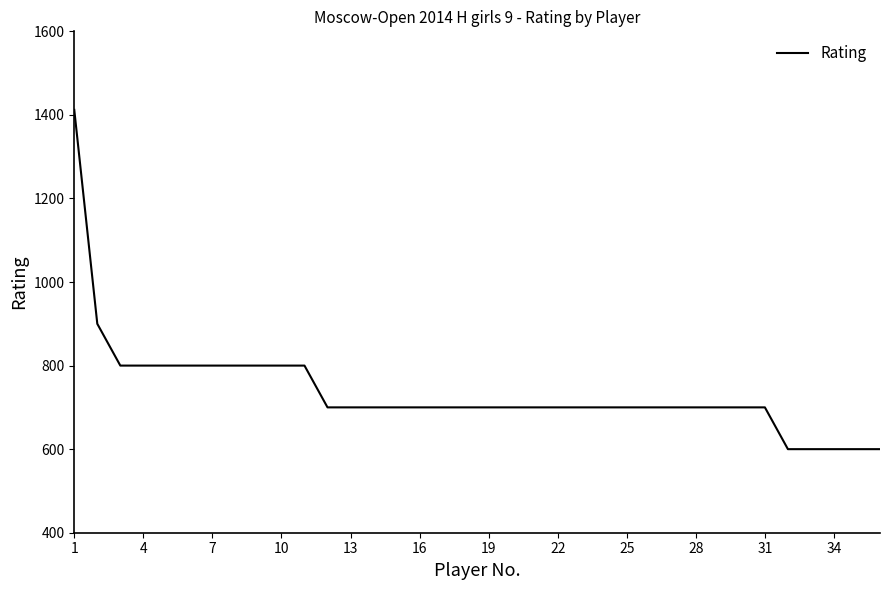

What is the average value?

736